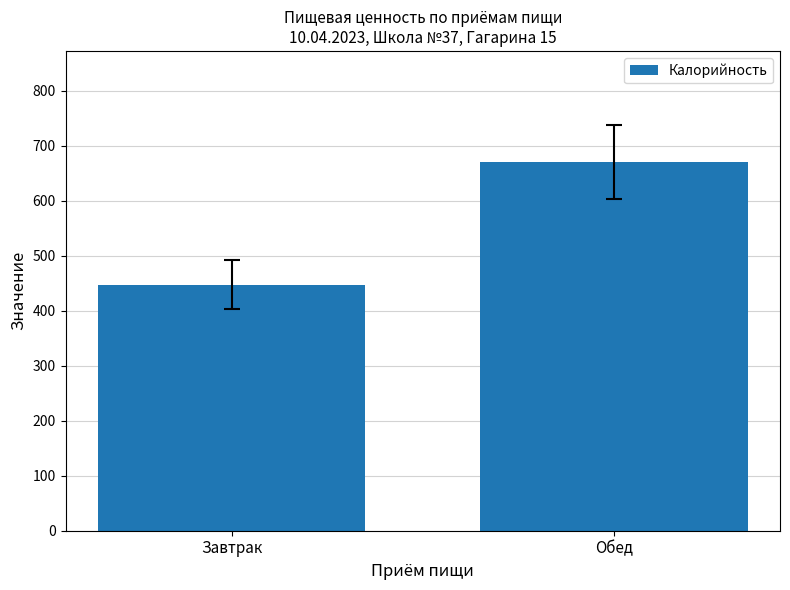

Reading left to right, list all the values displayed in this chart.

447.4	671.3